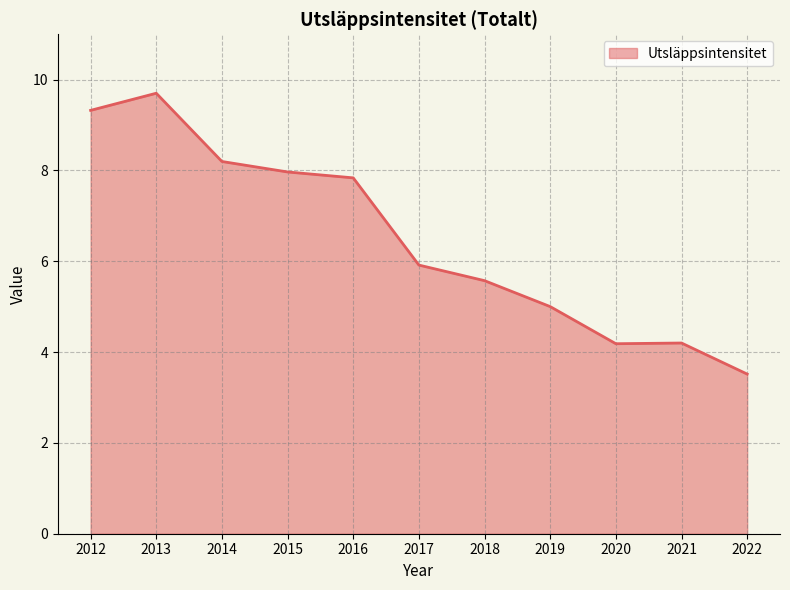

At which category does the chart reach its peak across all series?

2013